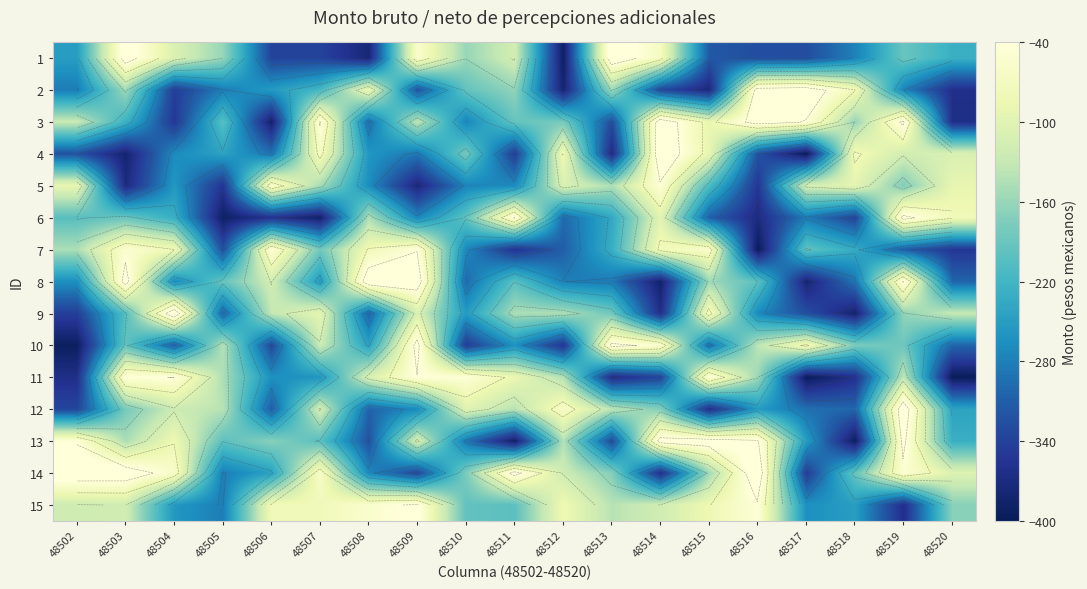

How many distinct data groups are displayed?

15